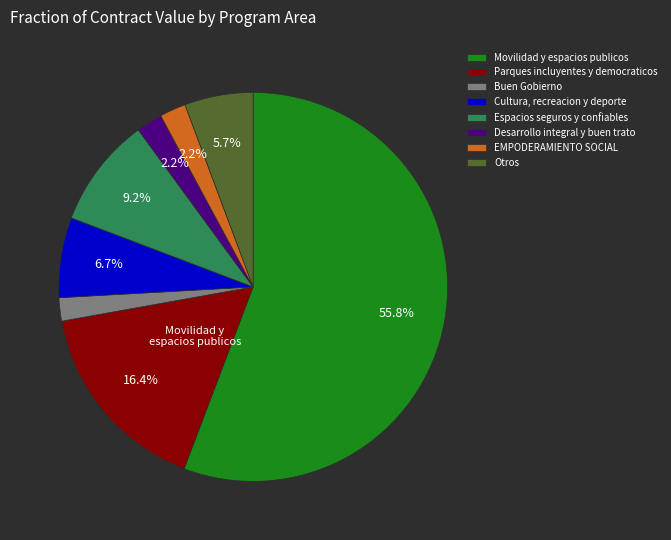

Does any single category account for the majority?

Yes